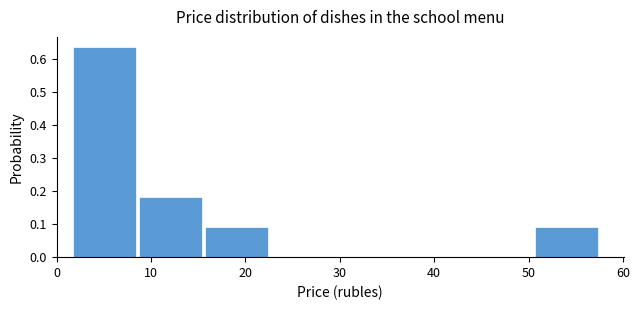

Which range on the x-axis has the tallest bar?

2 to 9